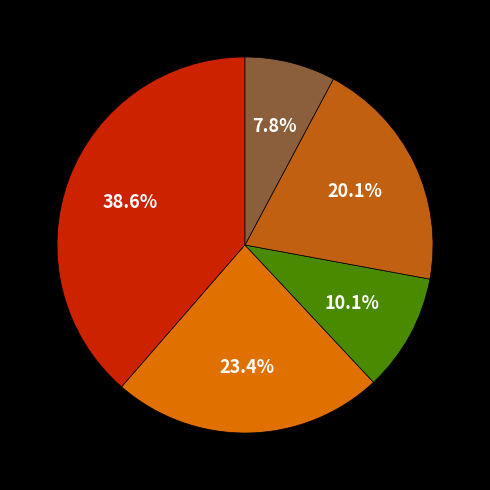

How many segments does this pie chart have?

5